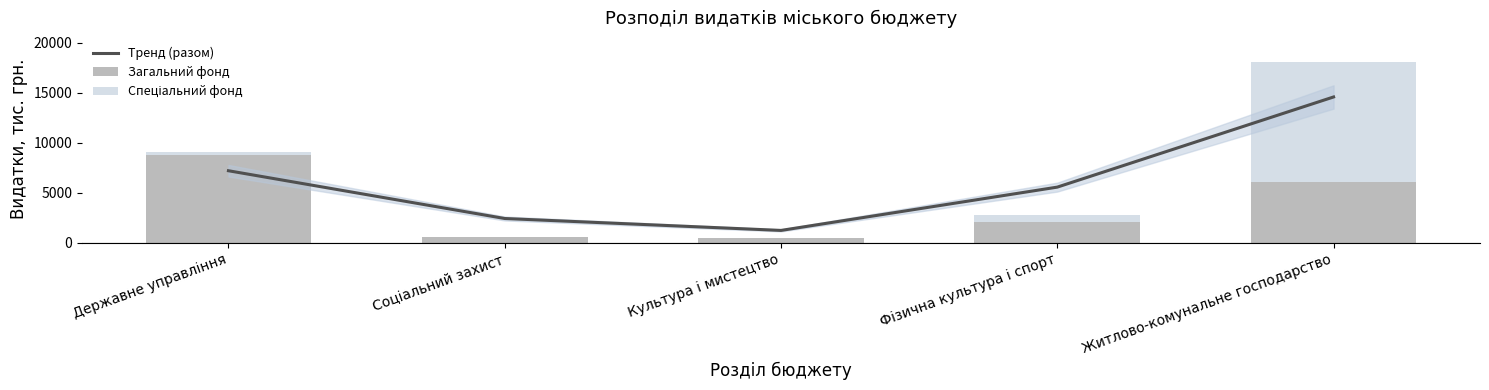

What is the difference between the Тренд (разом) values at Фізична культура і спорт and Державне управління?

1637.1